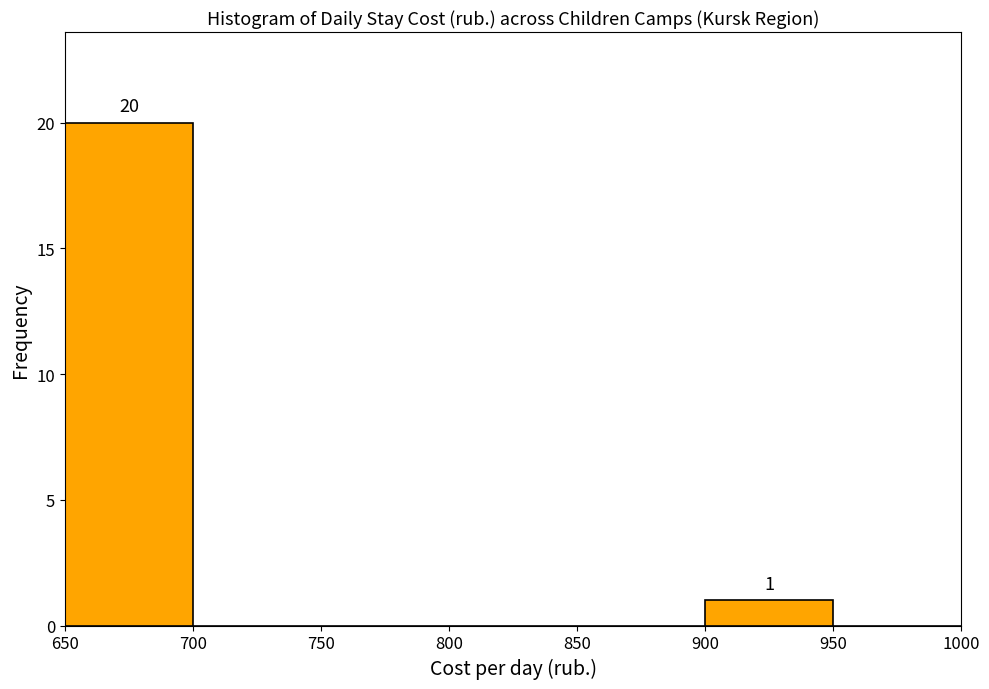

Which range on the x-axis has the tallest bar?

650 to 700